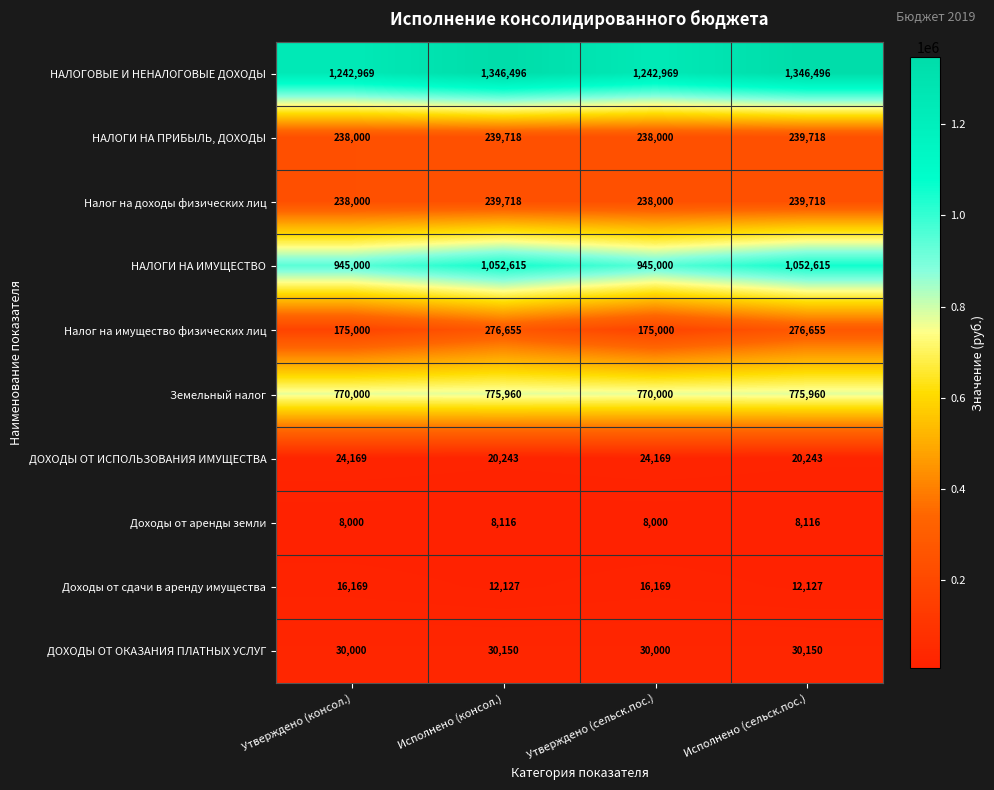

What is the difference between the ДОХОДЫ ОТ ОКАЗАНИЯ ПЛАТНЫХ УСЛУГ values at Утверждено (сельск.пос.) and Исполнено (сельск.пос.)?

150